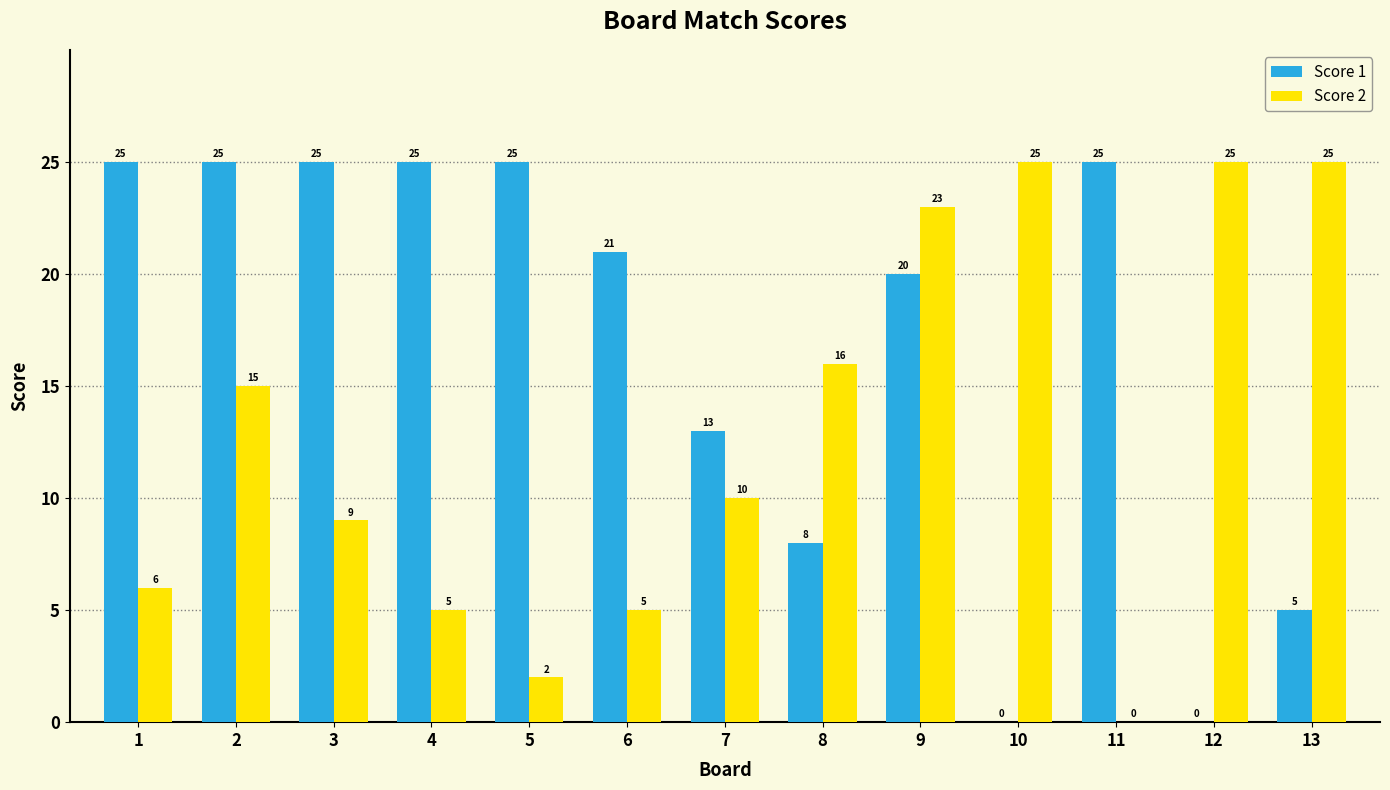

At which label does Score 2 first exceed 10?

2